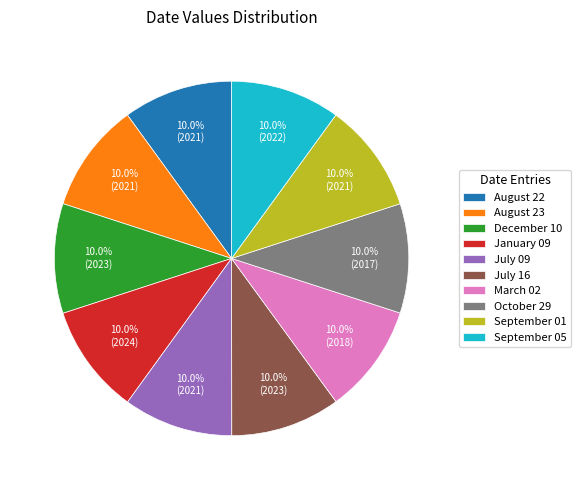

How many slices are in this pie chart?

10